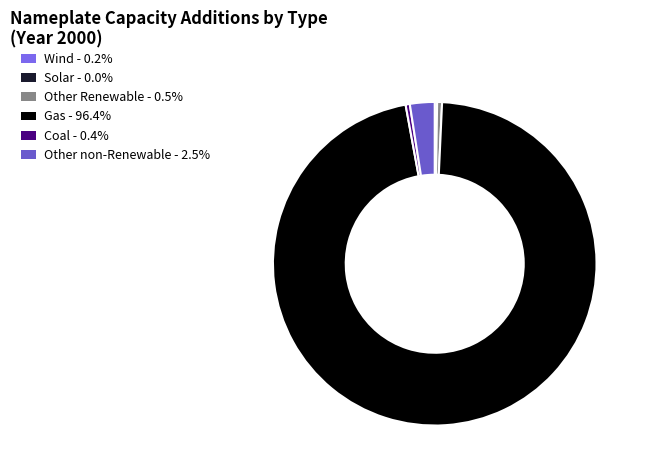

Is there any slice that represents more than half of the pie?

Yes